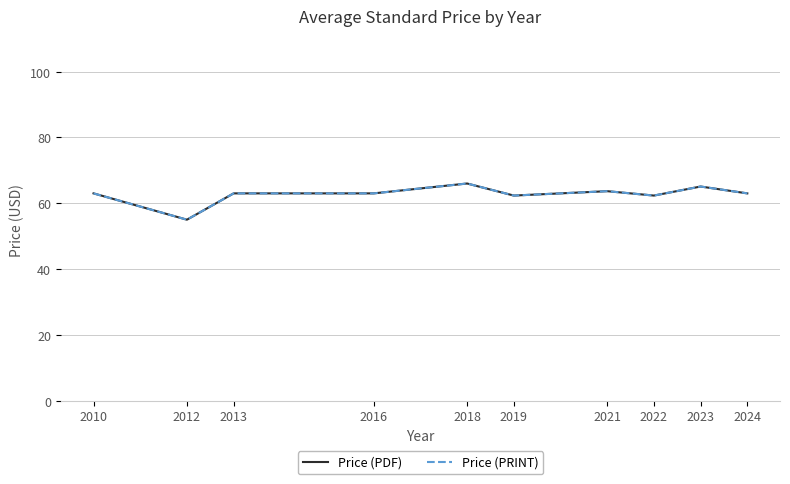

Does the chart display data point markers on the line(s)?

No